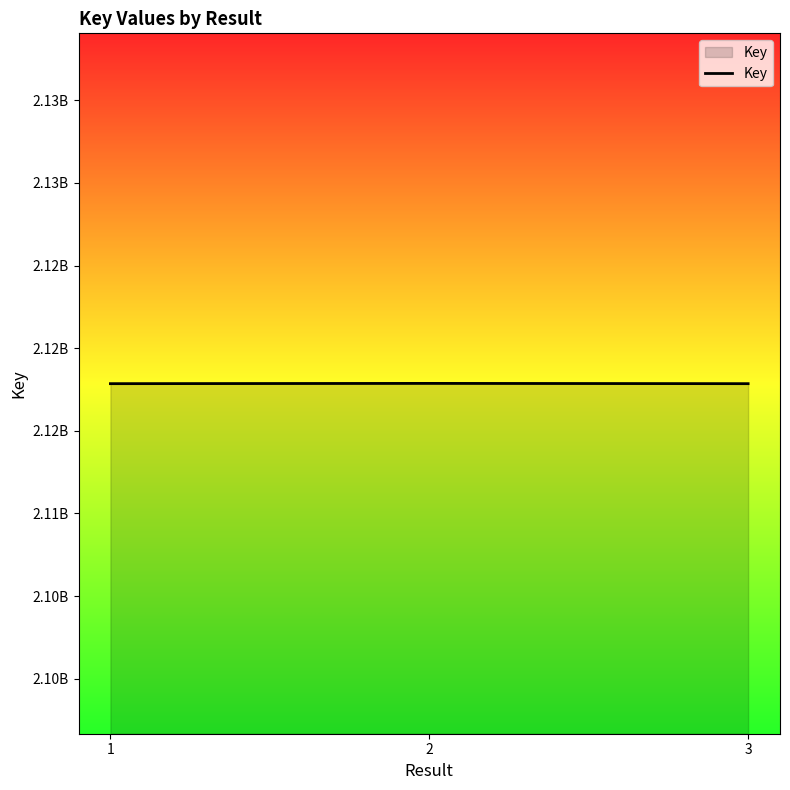

Which label corresponds to the largest value in the chart?

2